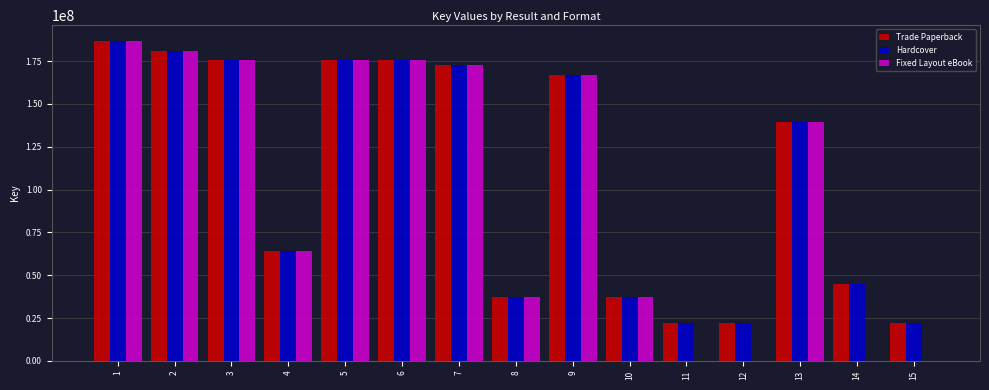

What is the difference between the Fixed Layout eBook values at 3 and 9?

8706944